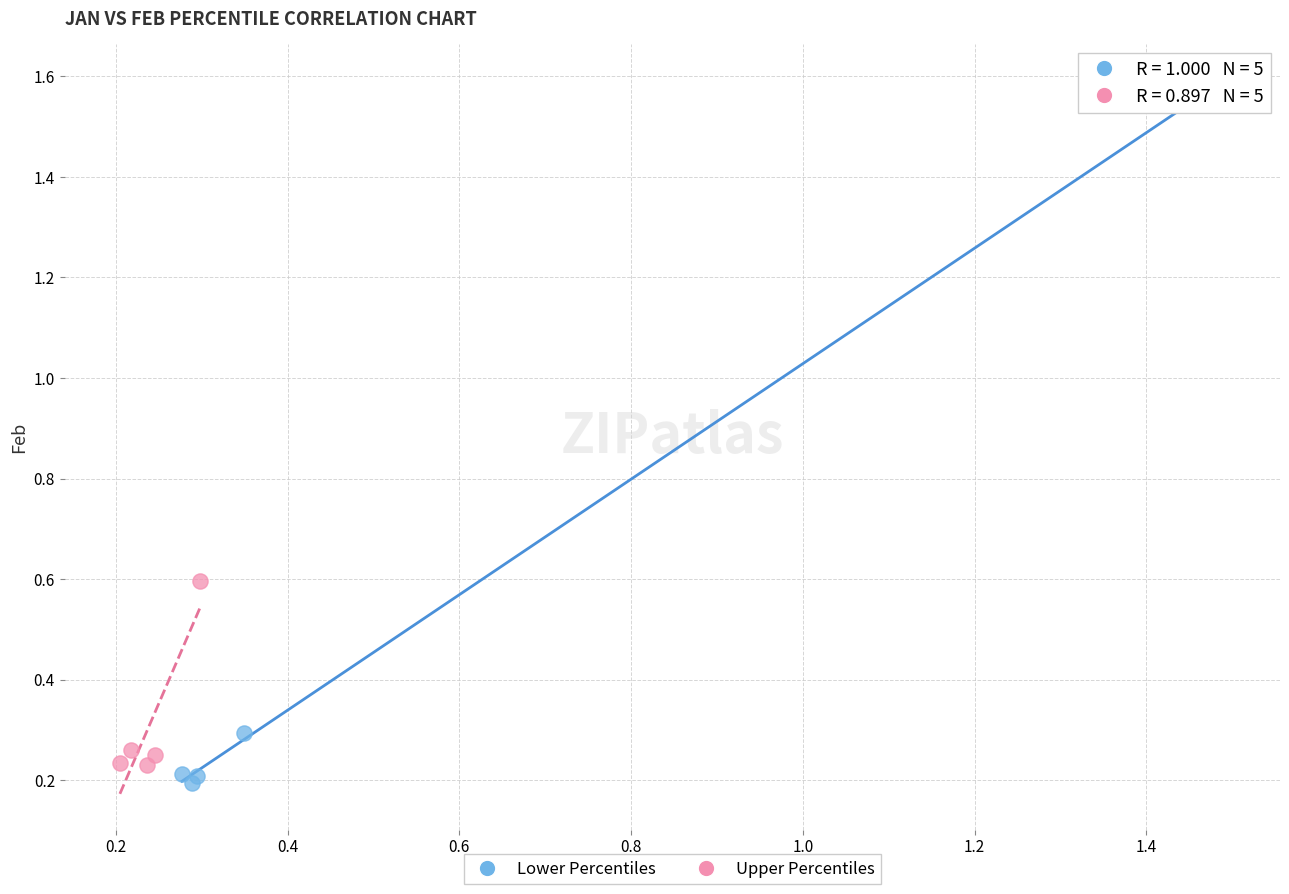

Which series contains the lowest Y value?

Lower Percentiles